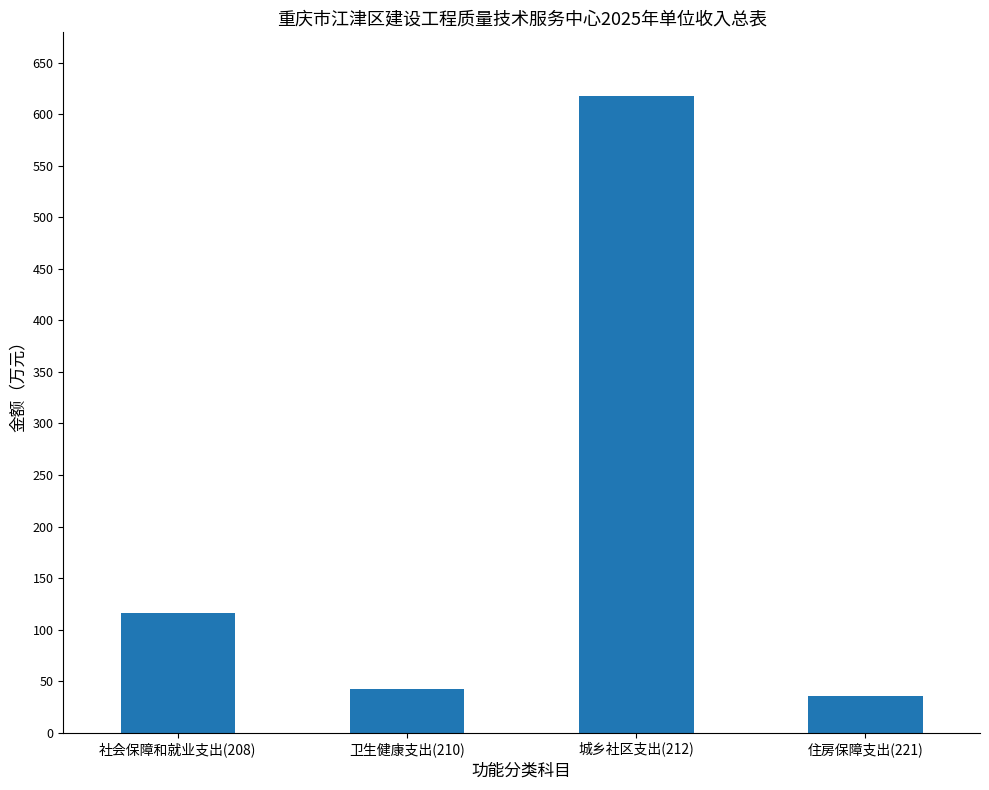

Reading right to left, what are all the values shown in this chart?

35.9	617.6	42.9	116.0